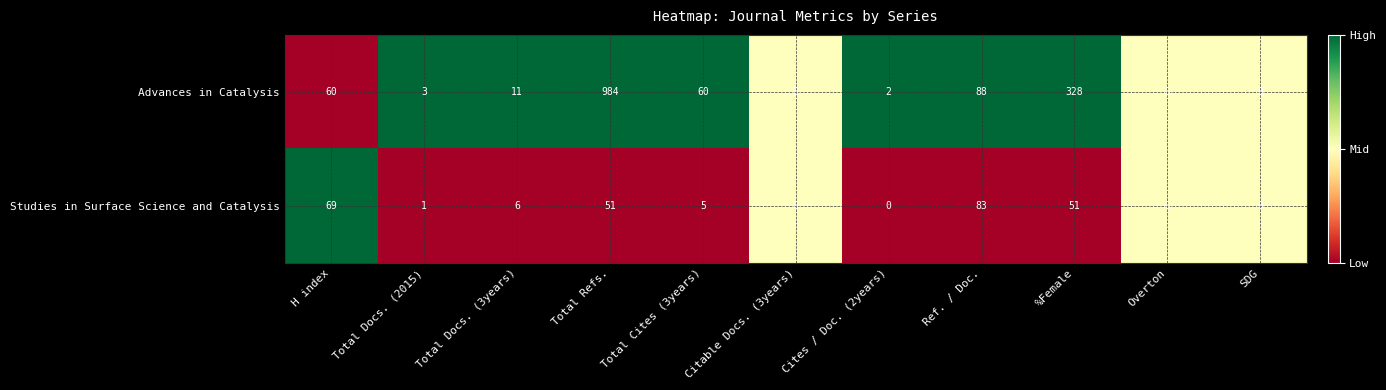

Which series has the largest total across all categories?

Advances in Catalysis